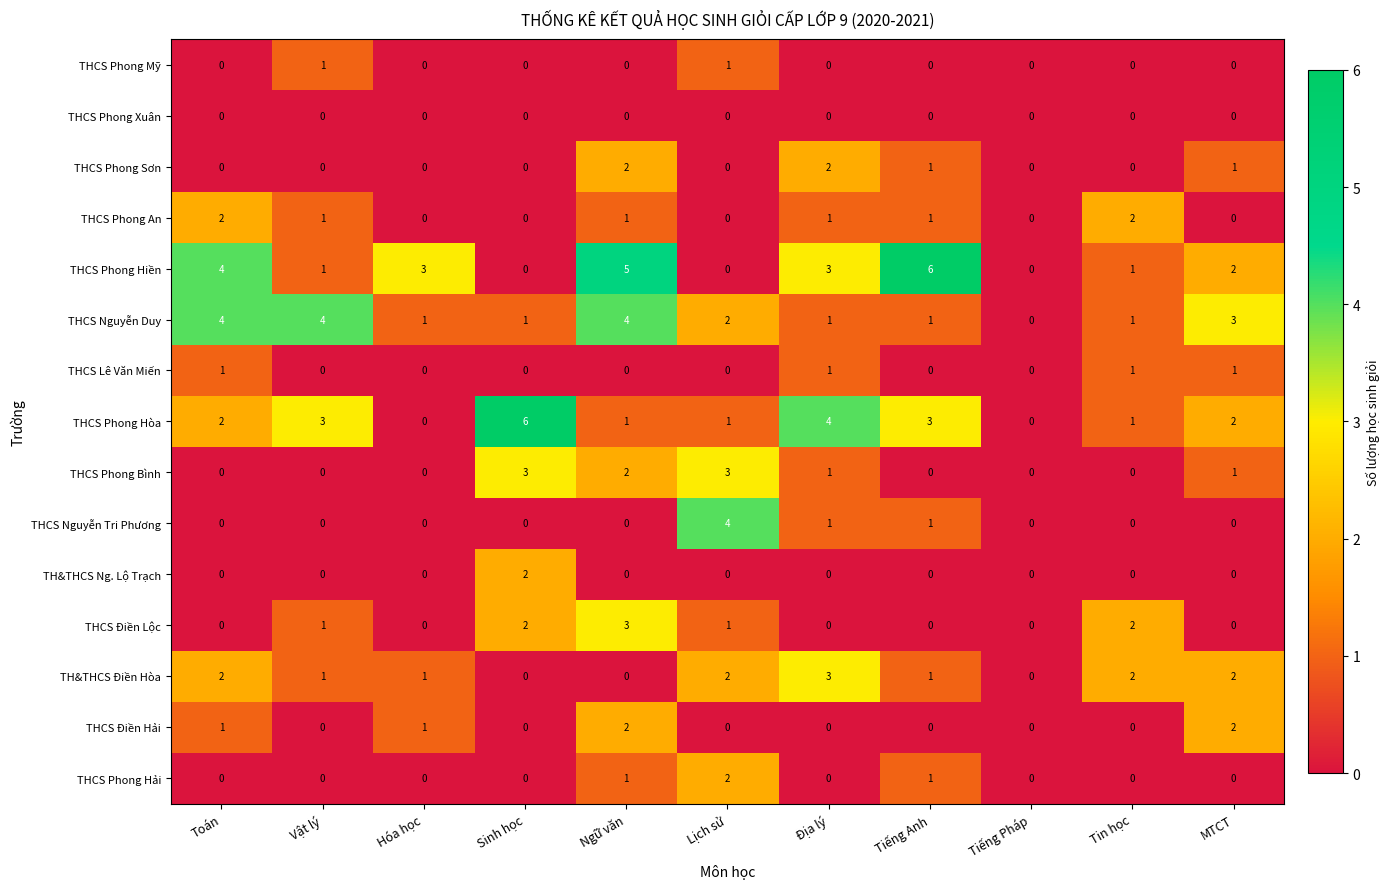

The value of THCS Phong Bình at Toán is 0. True or false?

True